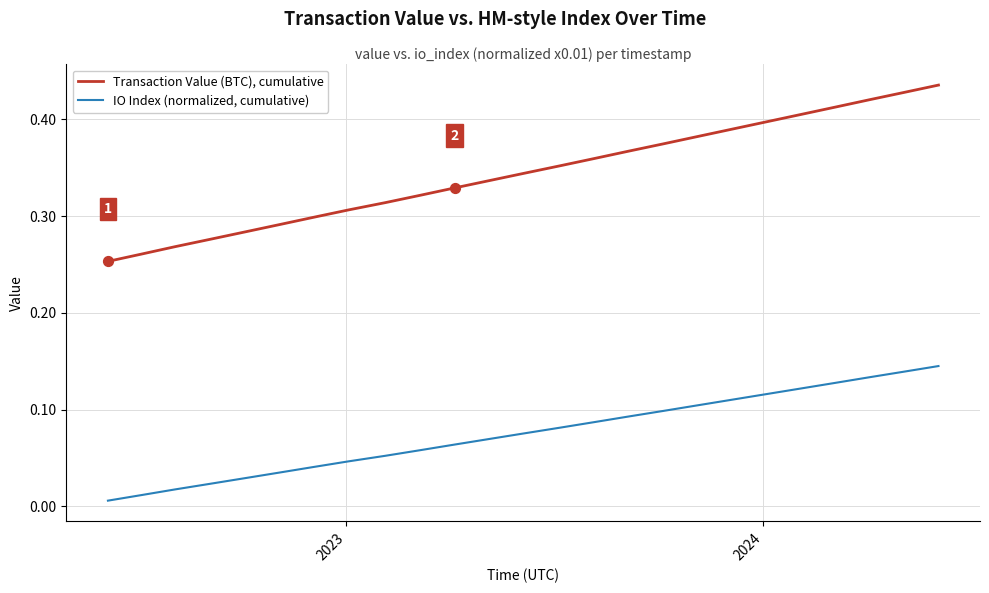

List the series in order of their overall mean, lowest first.

IO Index (normalized, cumulative), Transaction Value (BTC), cumulative